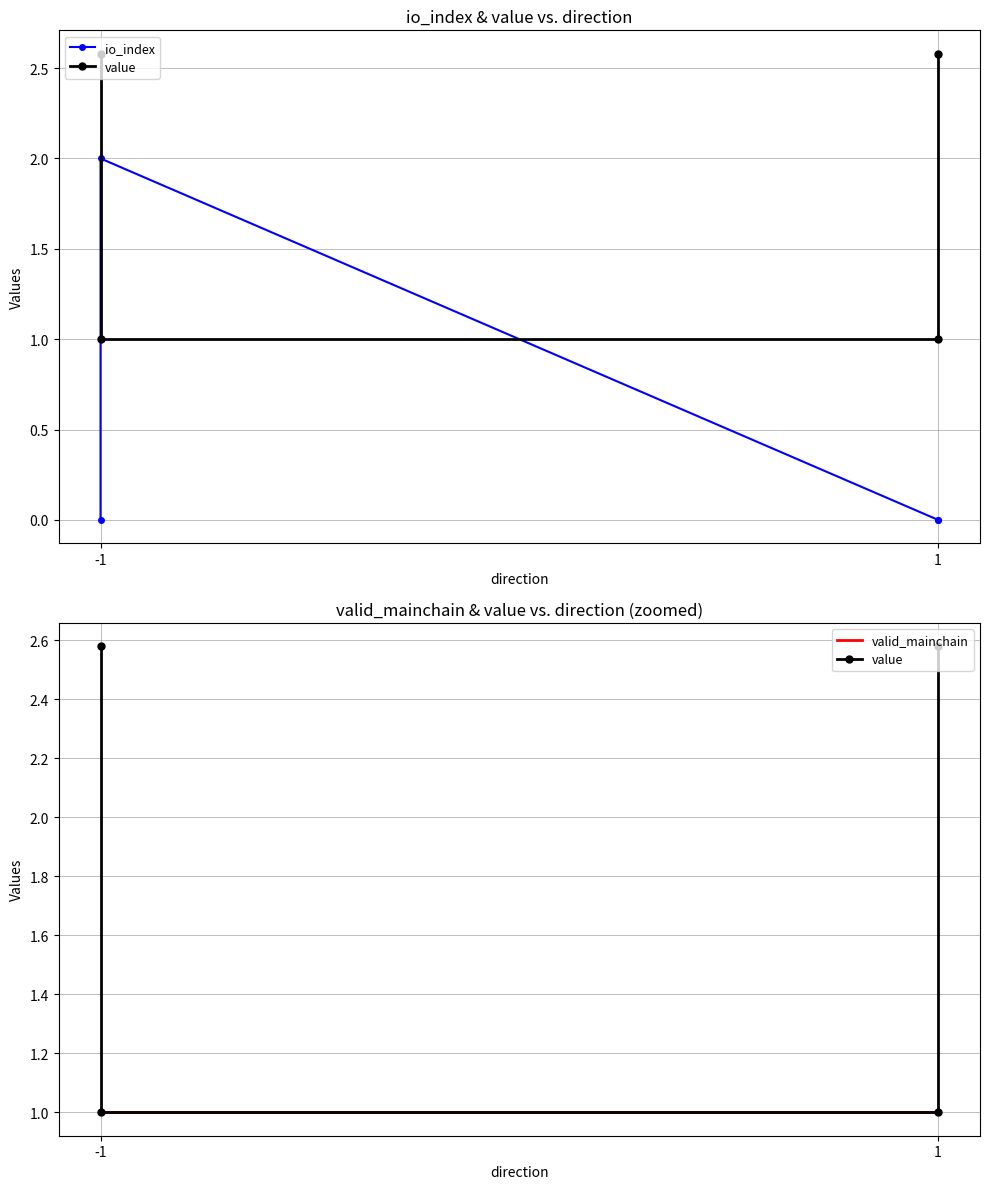

True or false: valid_mainchain and value intersect in this chart.

False